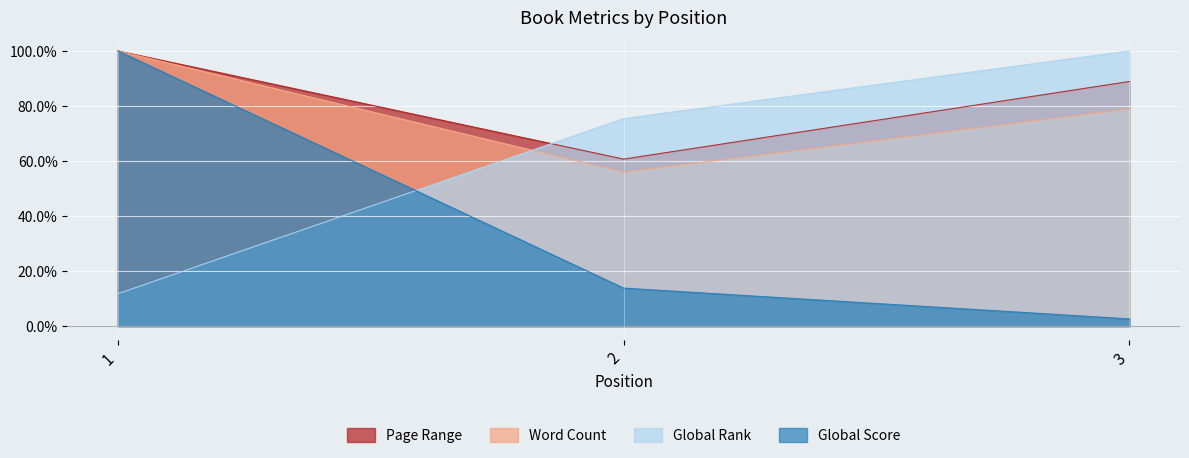

At 3, list the series in order from smallest to largest.

Global Score, Word Count, Page Range, Global Rank